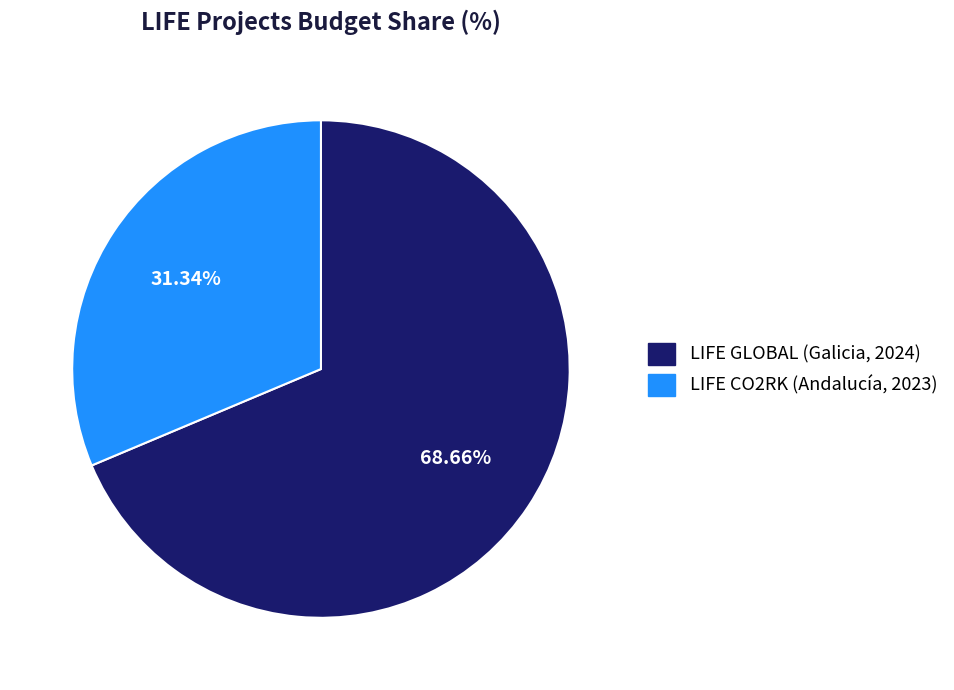

Is there any slice that represents more than half of the pie?

Yes